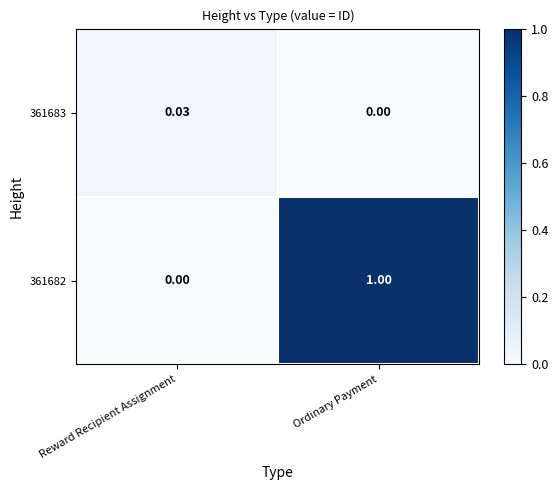

How many data points in 361682 are less than 1?

1